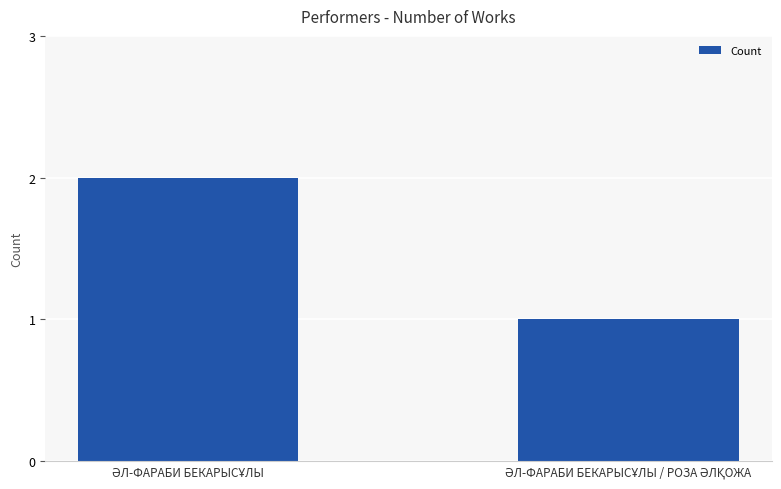

How many data points are less than 2?

1